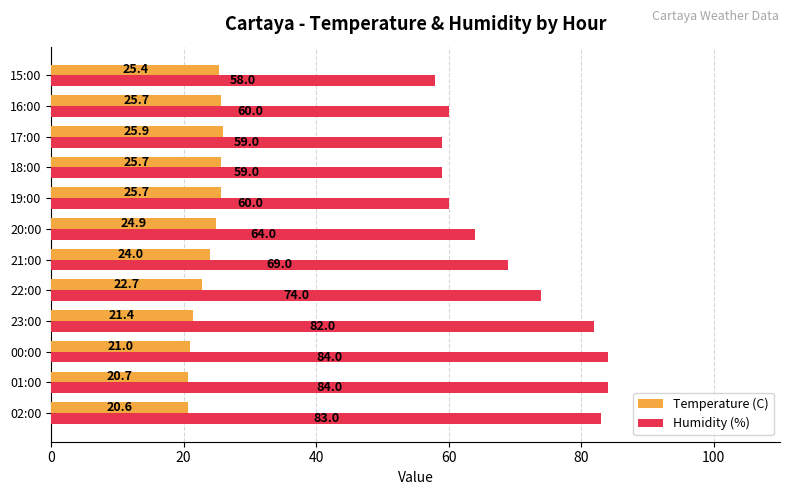

At which label is Humidity (%) closest to 71?

21:00